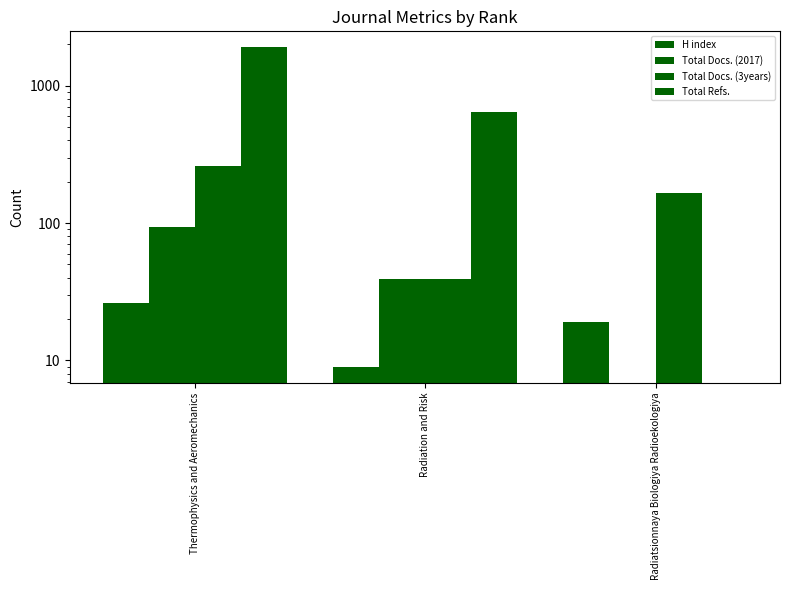

How many data points in Total Docs. (3years) are above 165?

1